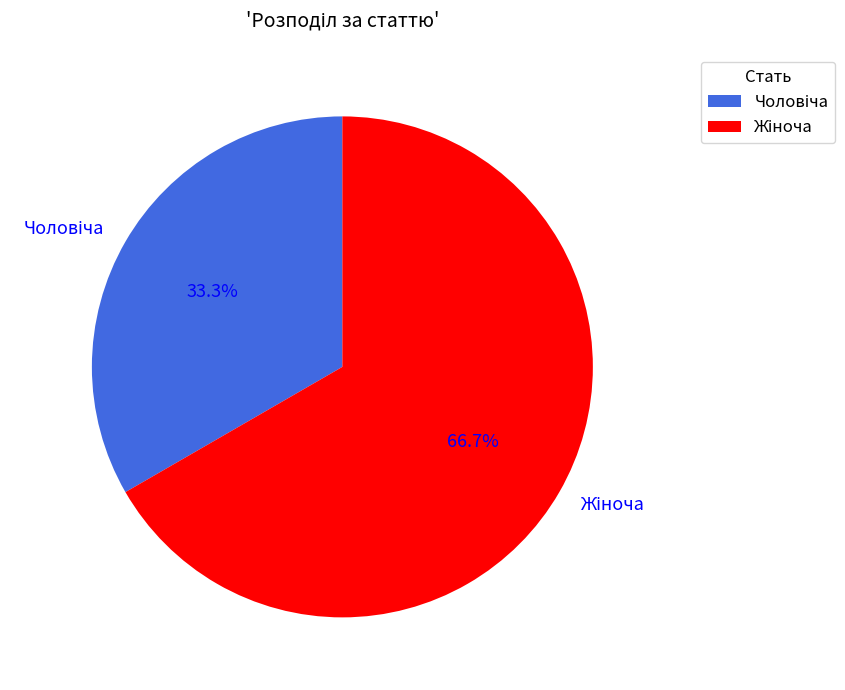

Count the number of slices in the pie.

2